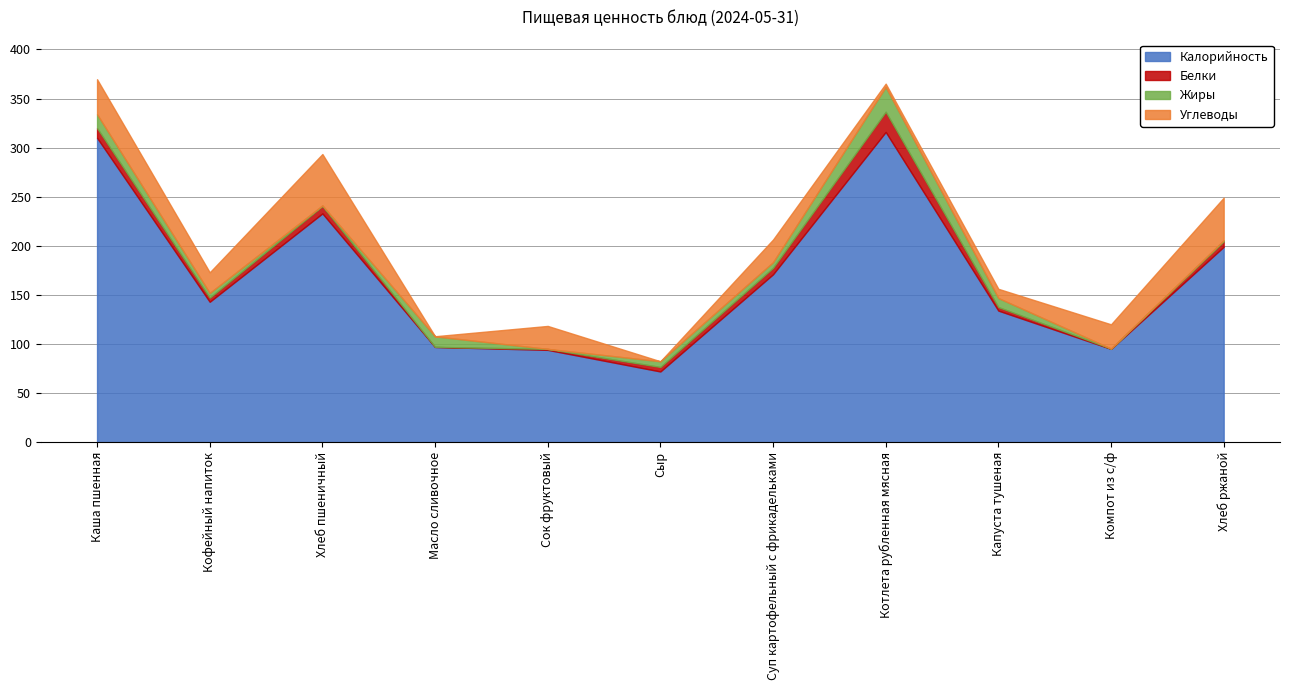

What is the average value of the Калорийность series?

169.5